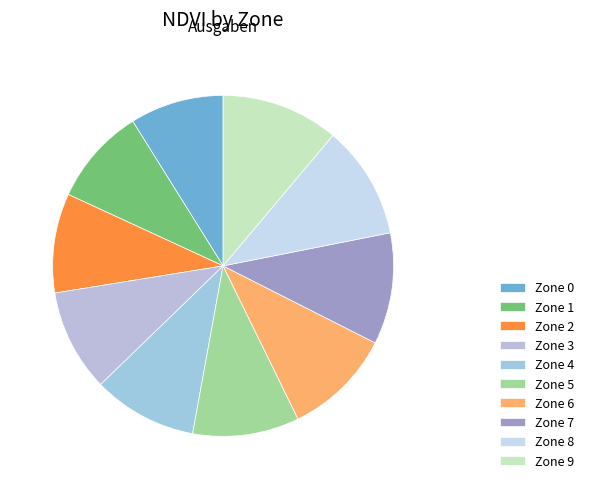

To the nearest percent, what percentage of the pie is Zone 0?

9%